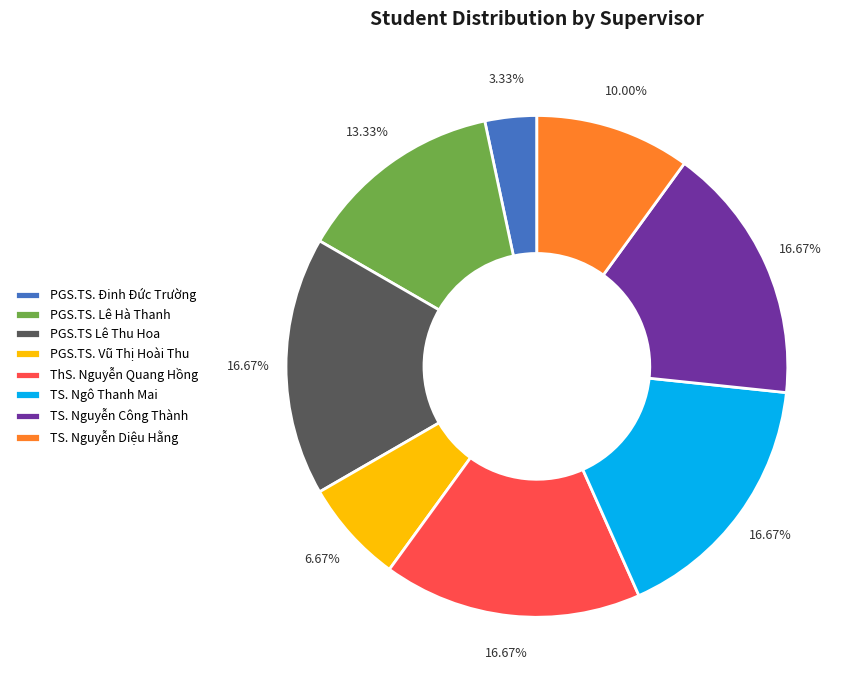

How many segments does this pie chart have?

8